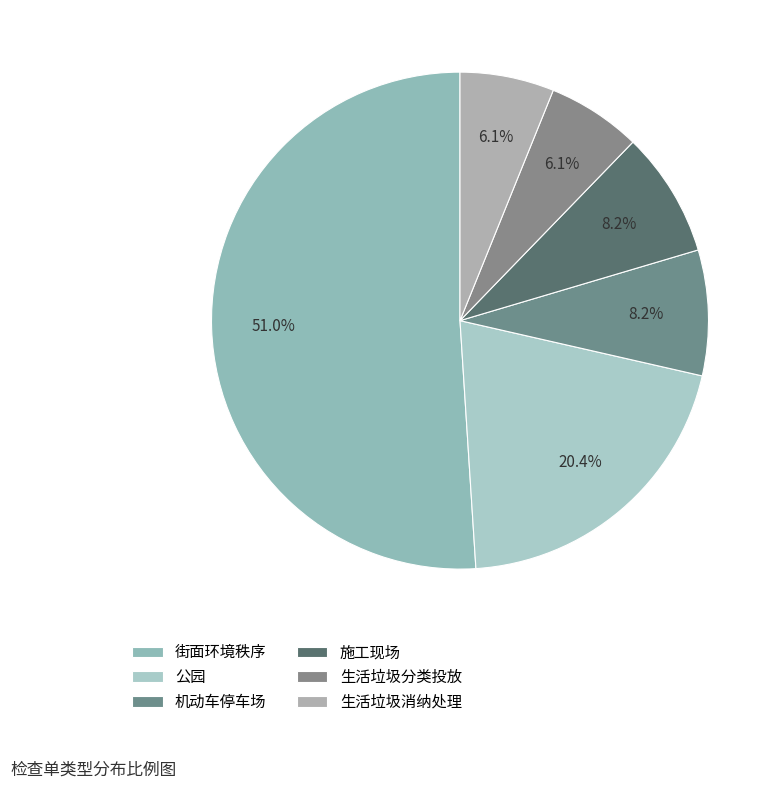

What portion of the pie excludes 生活垃圾消纳处理?

93.9%